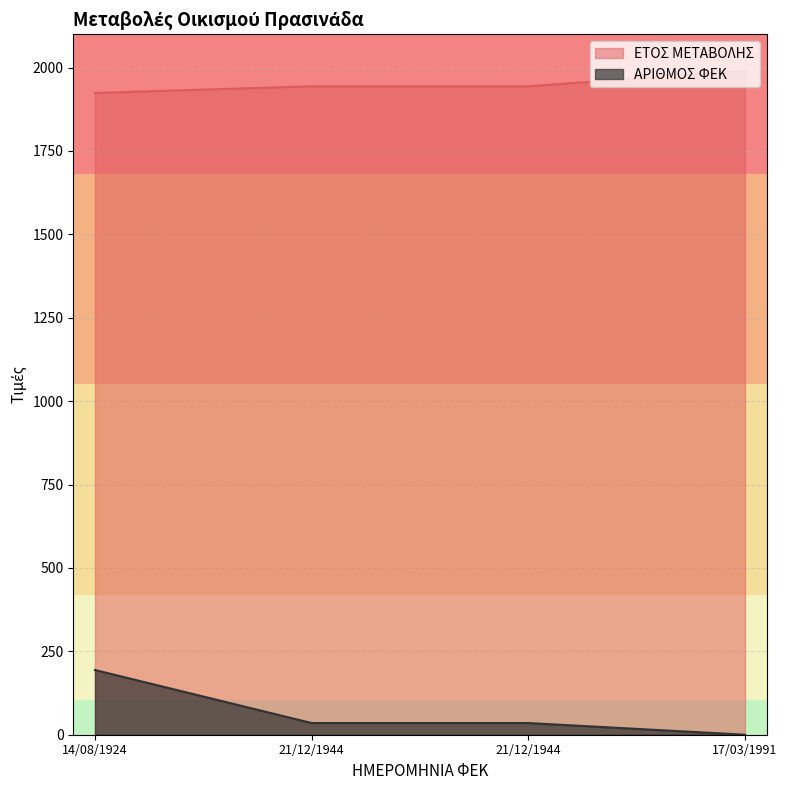

Reading left to right, list all the values displayed in this chart.

ΕΤΟΣ ΜΕΤΑΒΟΛΗΣ: 1924	1944	1944	1991
ΑΡΙΘΜΟΣ ΦΕΚ: 194	35	35	0